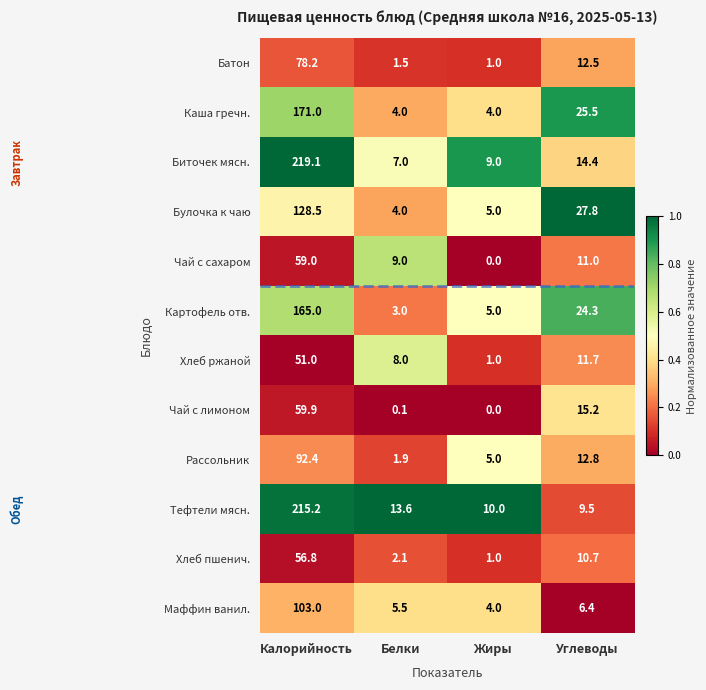

What is the spread (max minus min) of values at Белки?

13.5